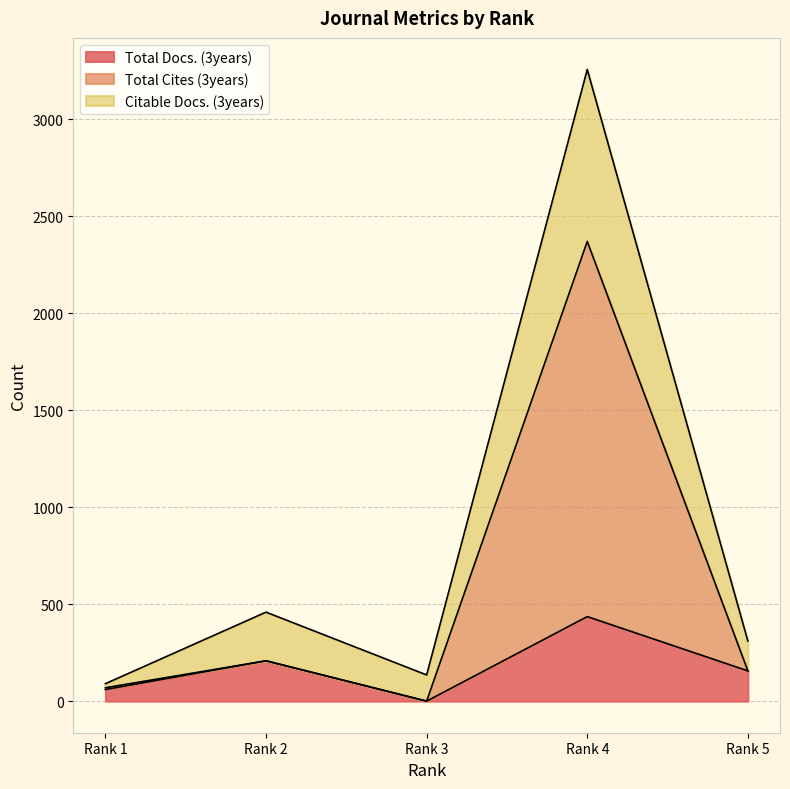

Where does the Citable Docs. (3years) series first go above 310?

Rank 2